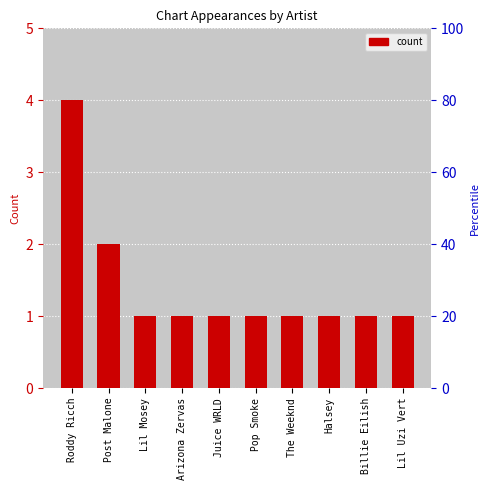

What is the ratio of the value at Billie Eilish to the value at Halsey?

1.0